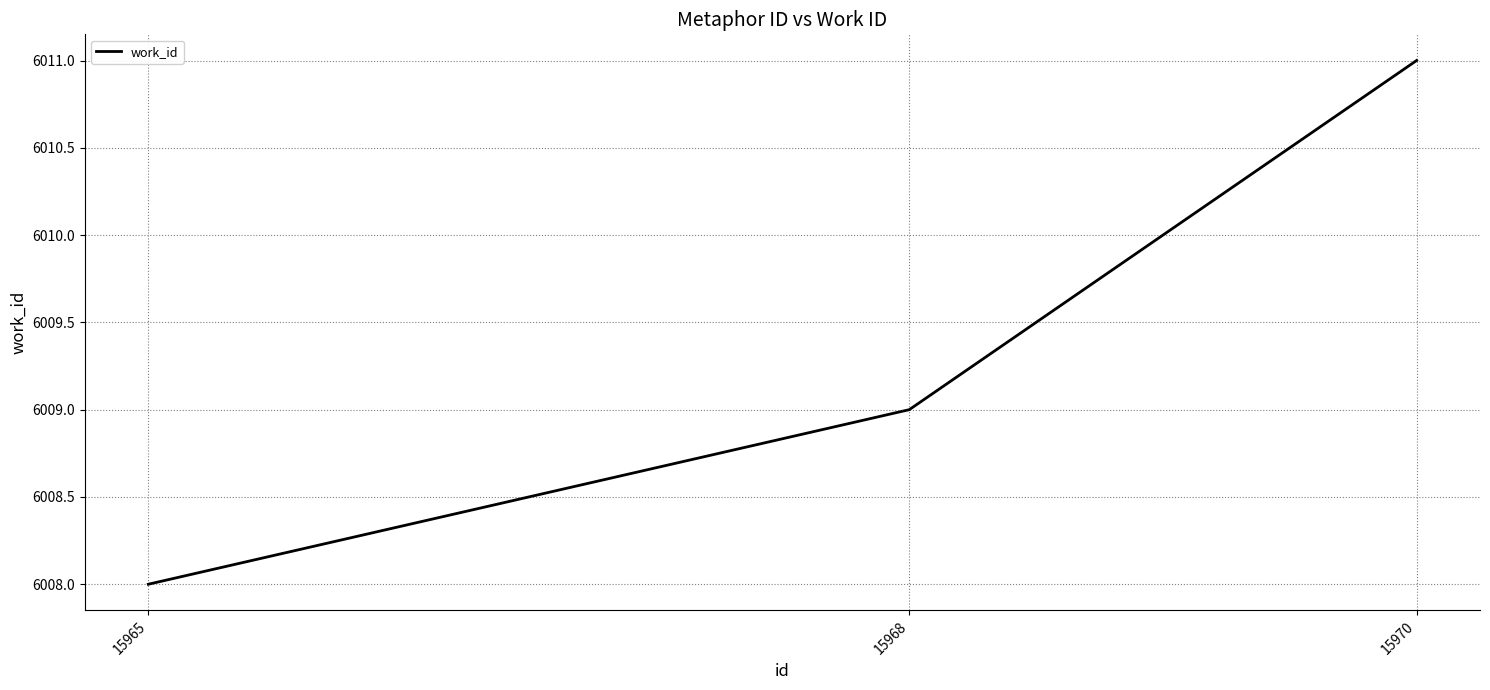

Reading left to right, list all the values displayed in this chart.

15965=6008	15968=6009	15970=6011